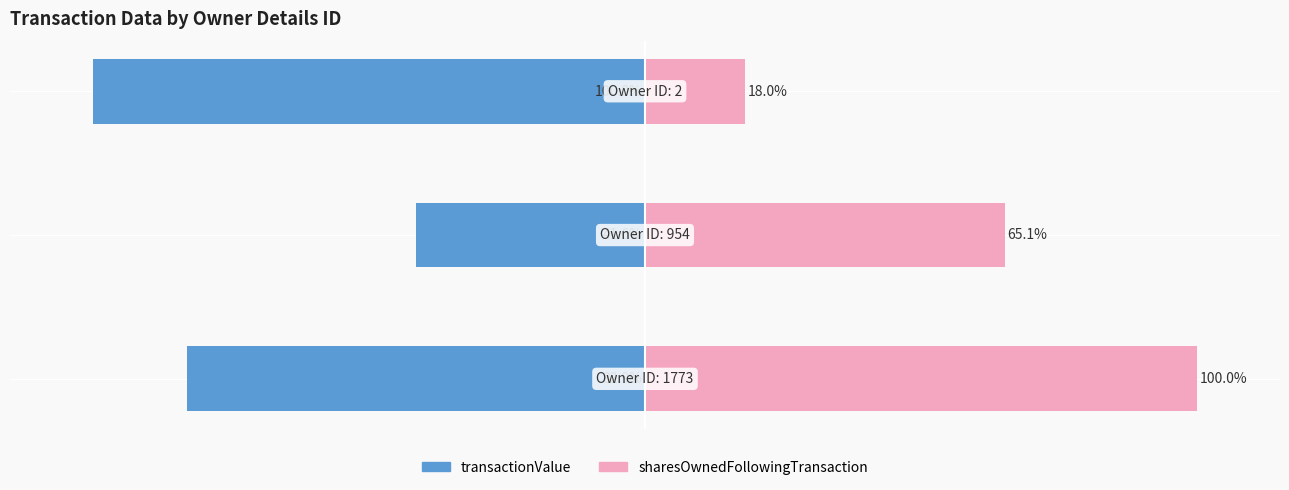

Which series has the largest range (max minus min)?

sharesOwnedFollowingTransaction